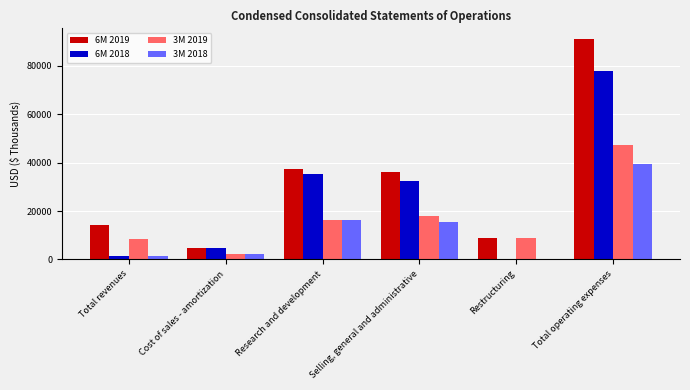

At which category is the sum across all series the highest?

Total operating expenses